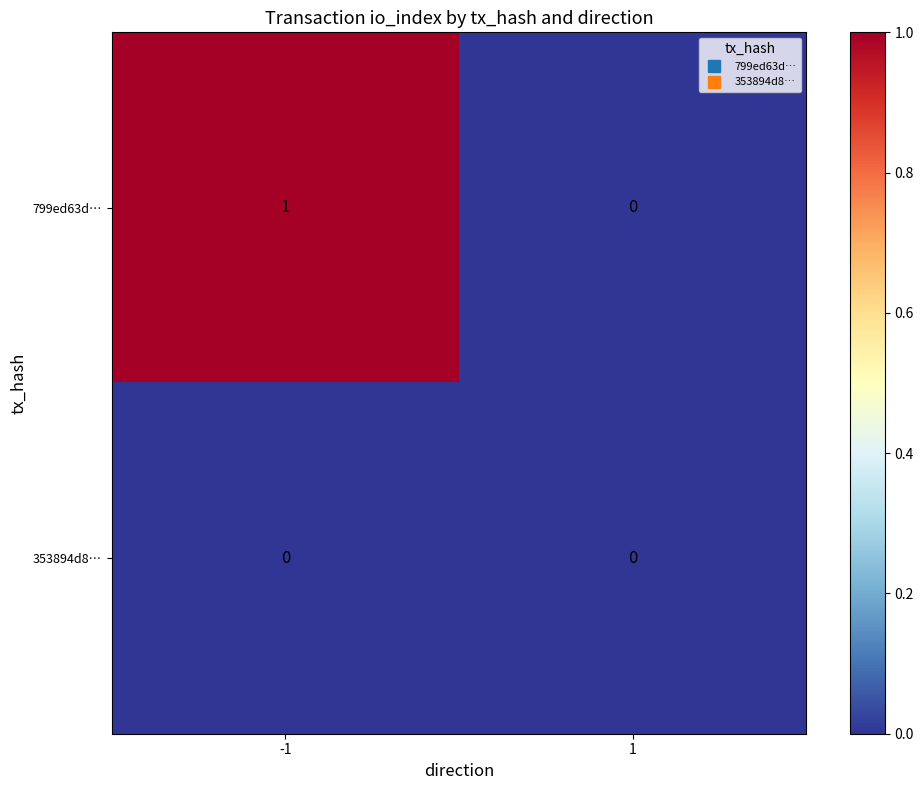

Rank the series by their average value, from lowest to highest.

353894d8…, 799ed63d…